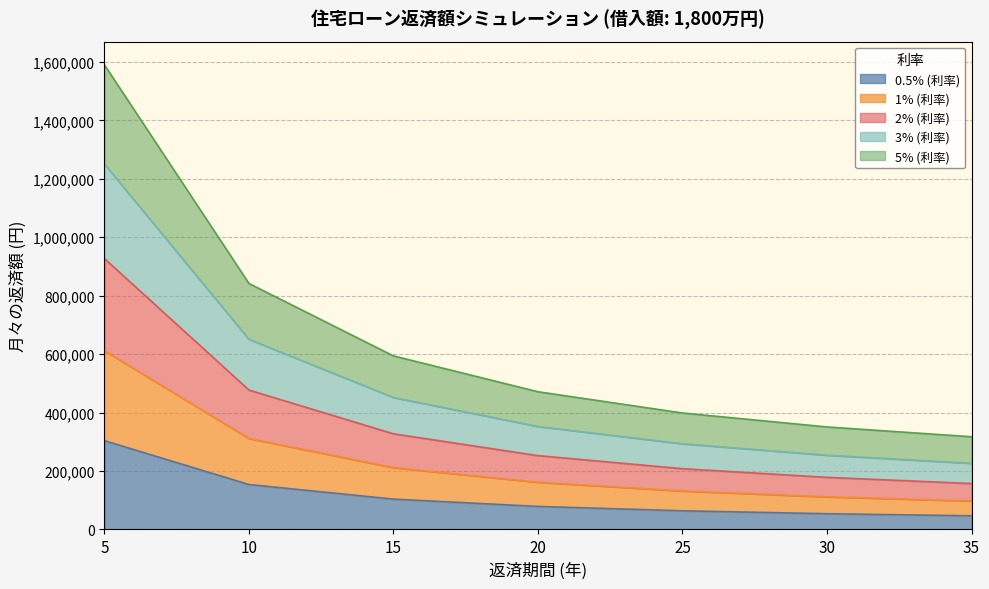

At which category is the sum across all series the highest?

5